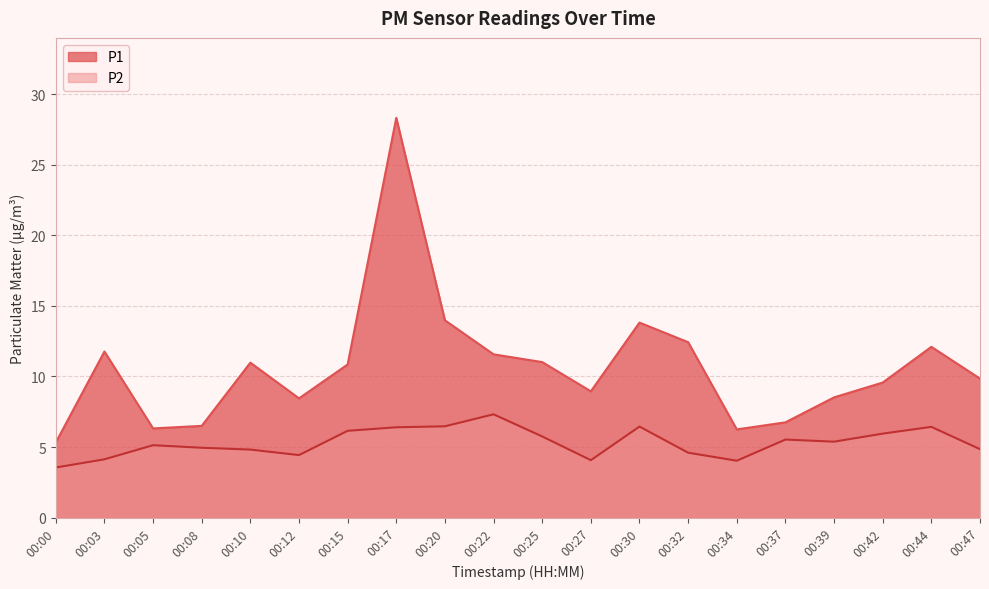

The P2 series shows 4.1 at 00:27. True or false?

True